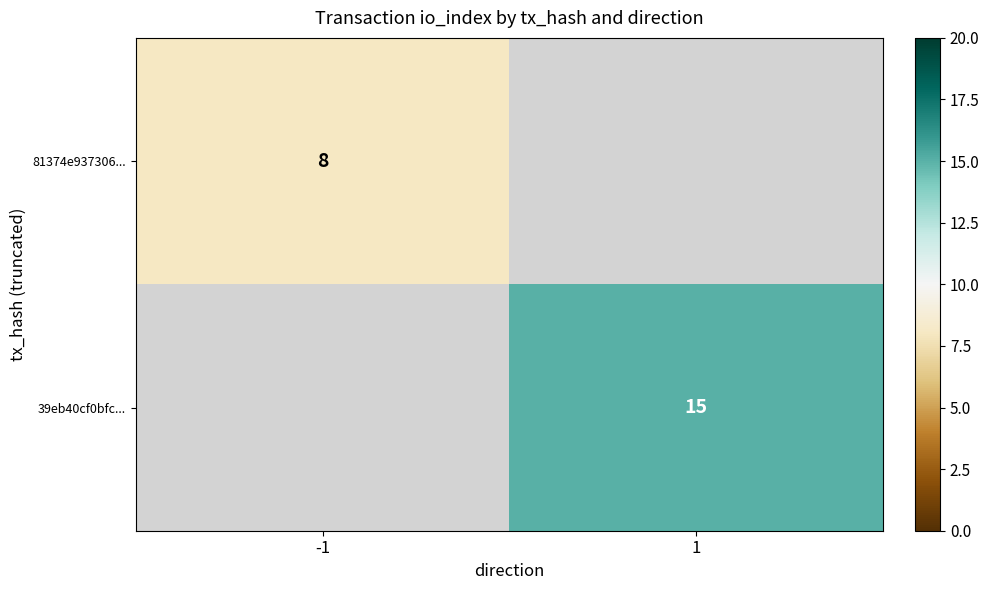

The 81374e937306... series shows 3 at -1. True or false?

False